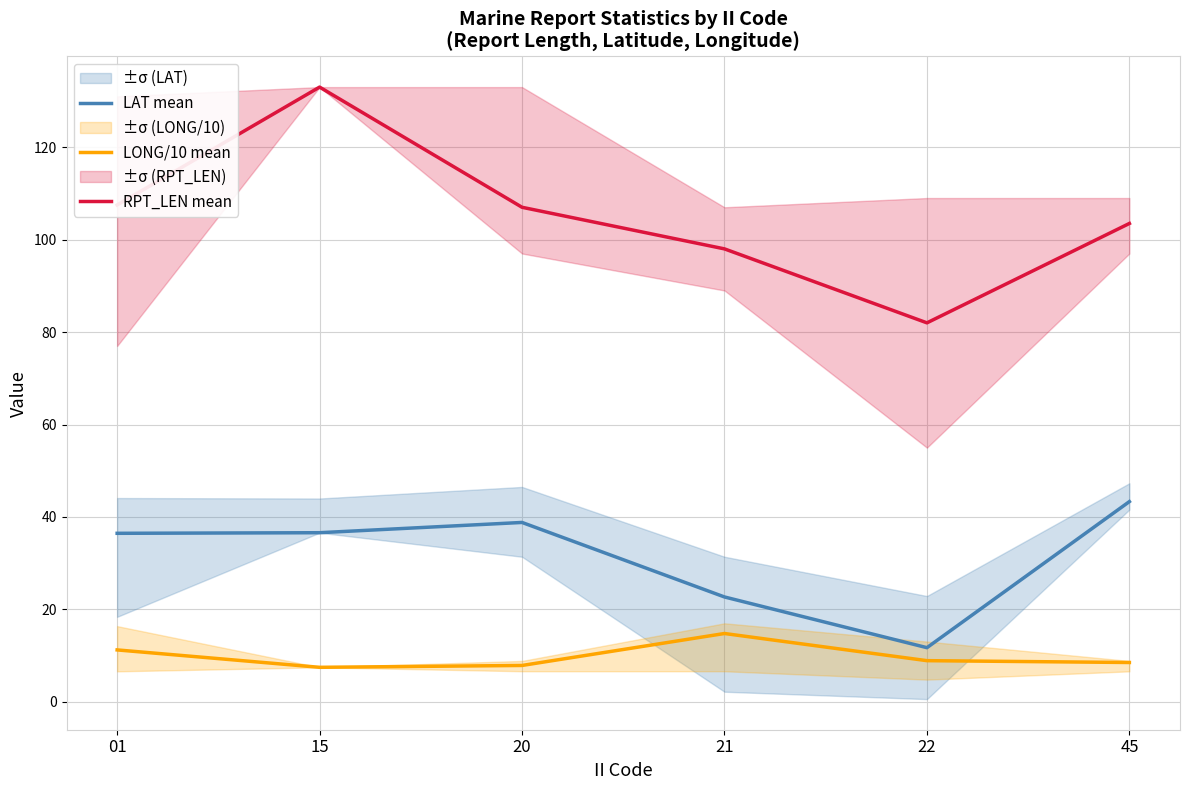

At which label does LAT mean reach its minimum?

22